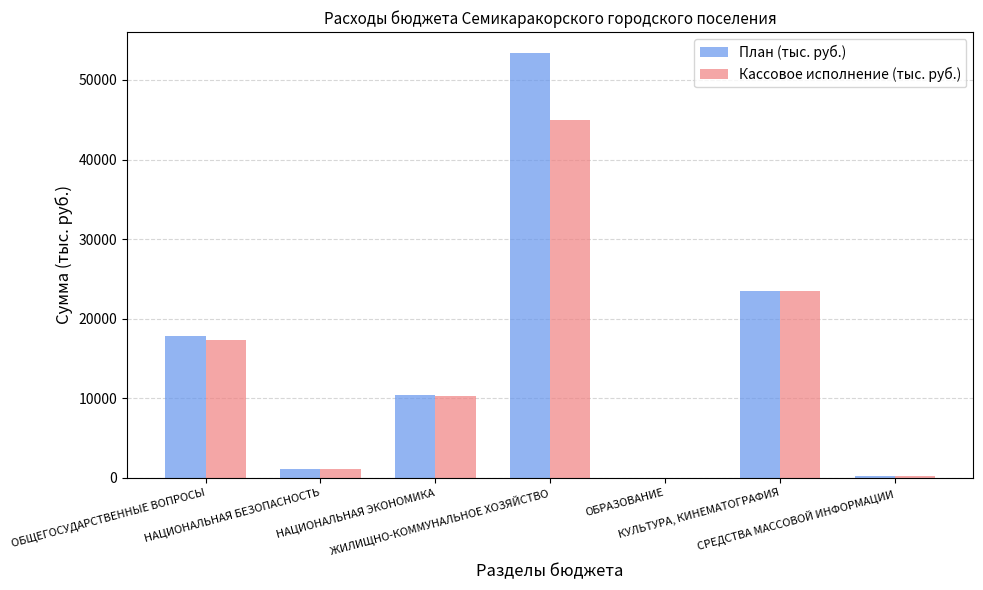

What is the greatest value displayed?

53342.7